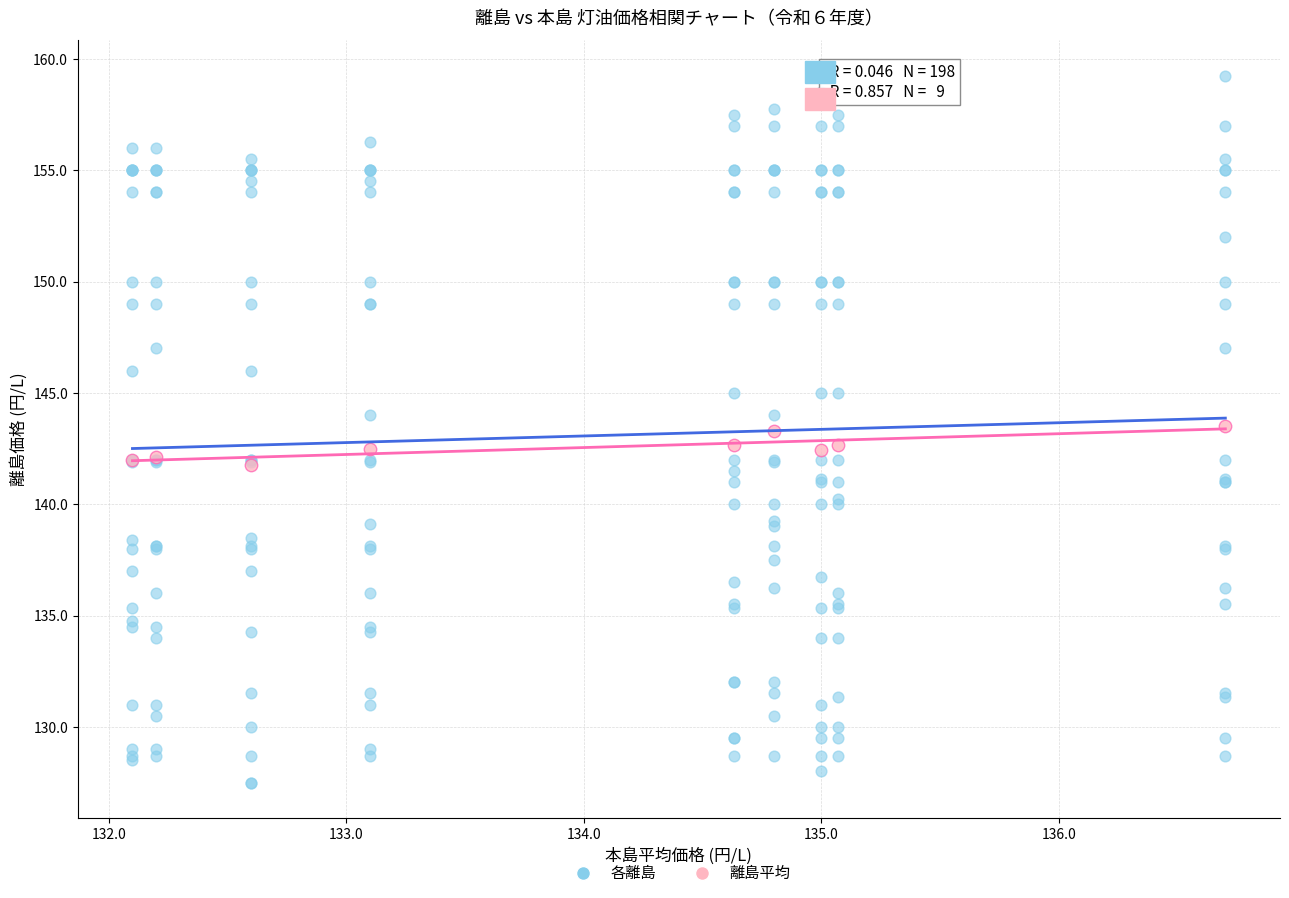

Which series has the widest spread of Y values?

各離島